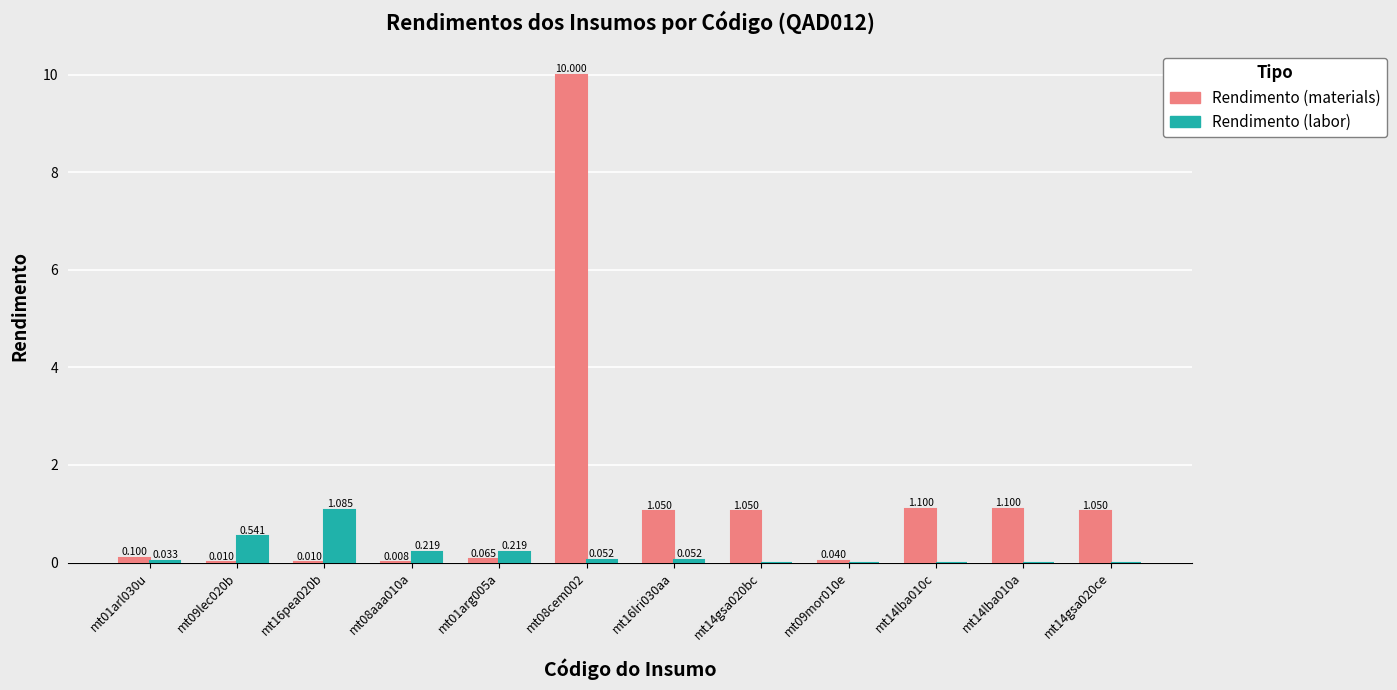

Which series changed the most between mt01arl030u and mt16pea020b?

Rendimento (labor)